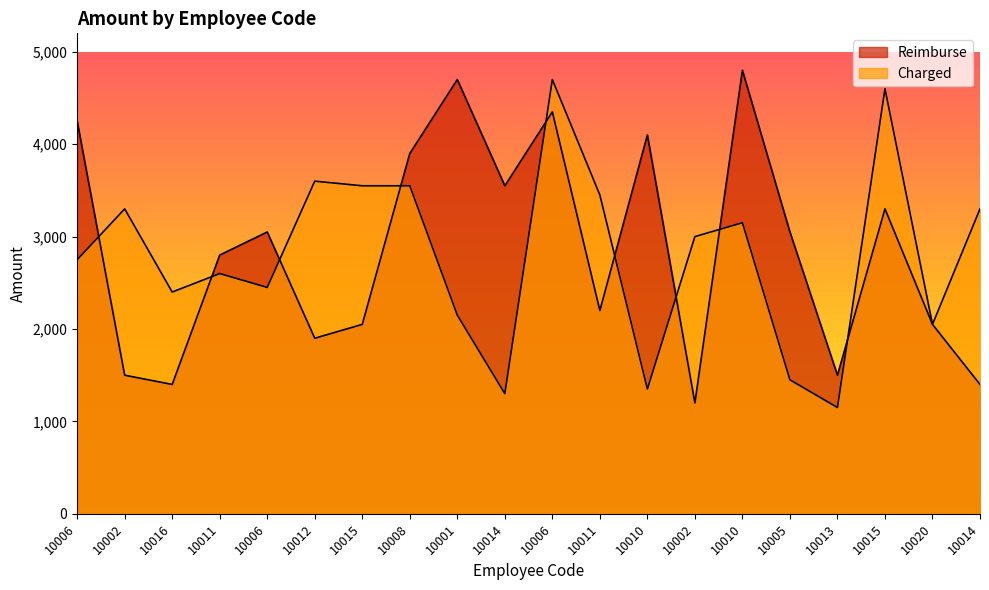

What is the highest value of the Reimburse series?

4800